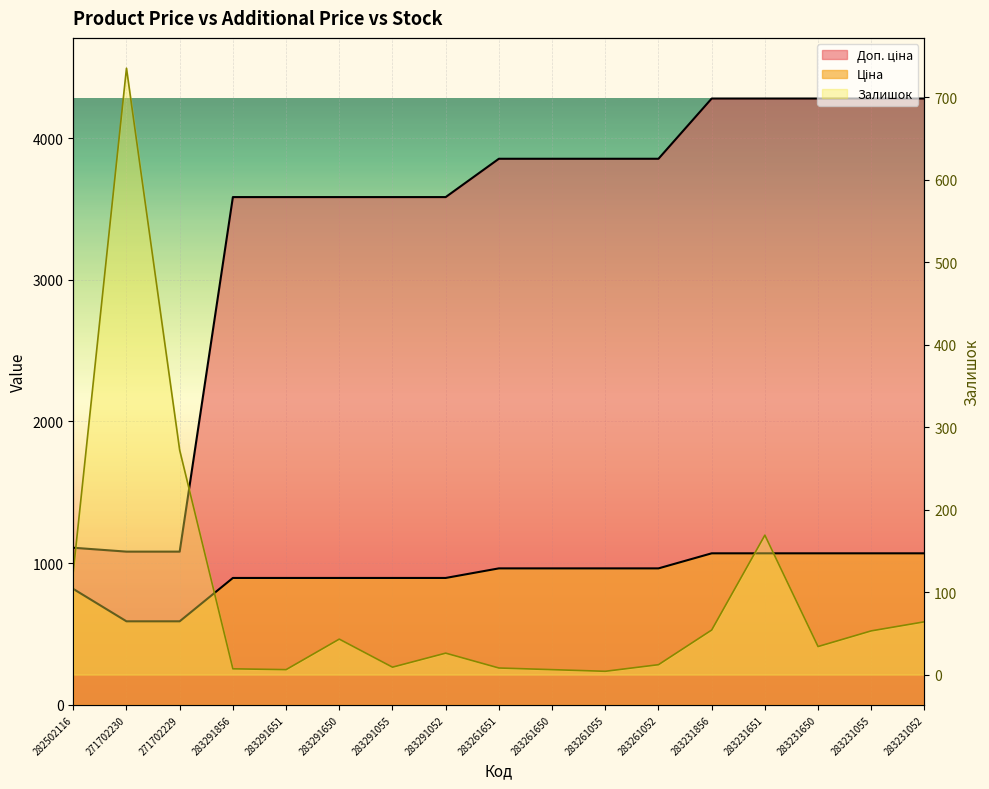

What is the total value across all series at 283261055?

4821.6